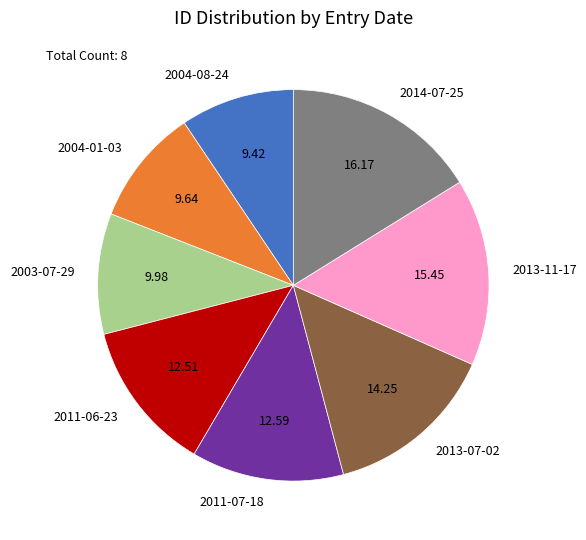

Is there a majority slice in this chart?

No